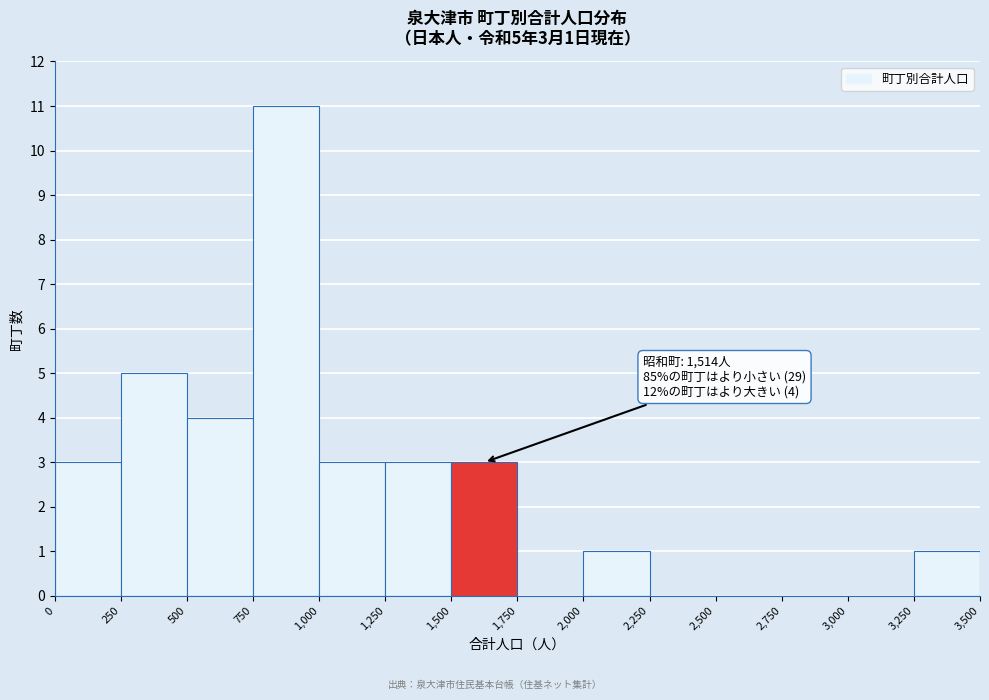

Which range on the x-axis has the tallest bar?

750 to 1,000